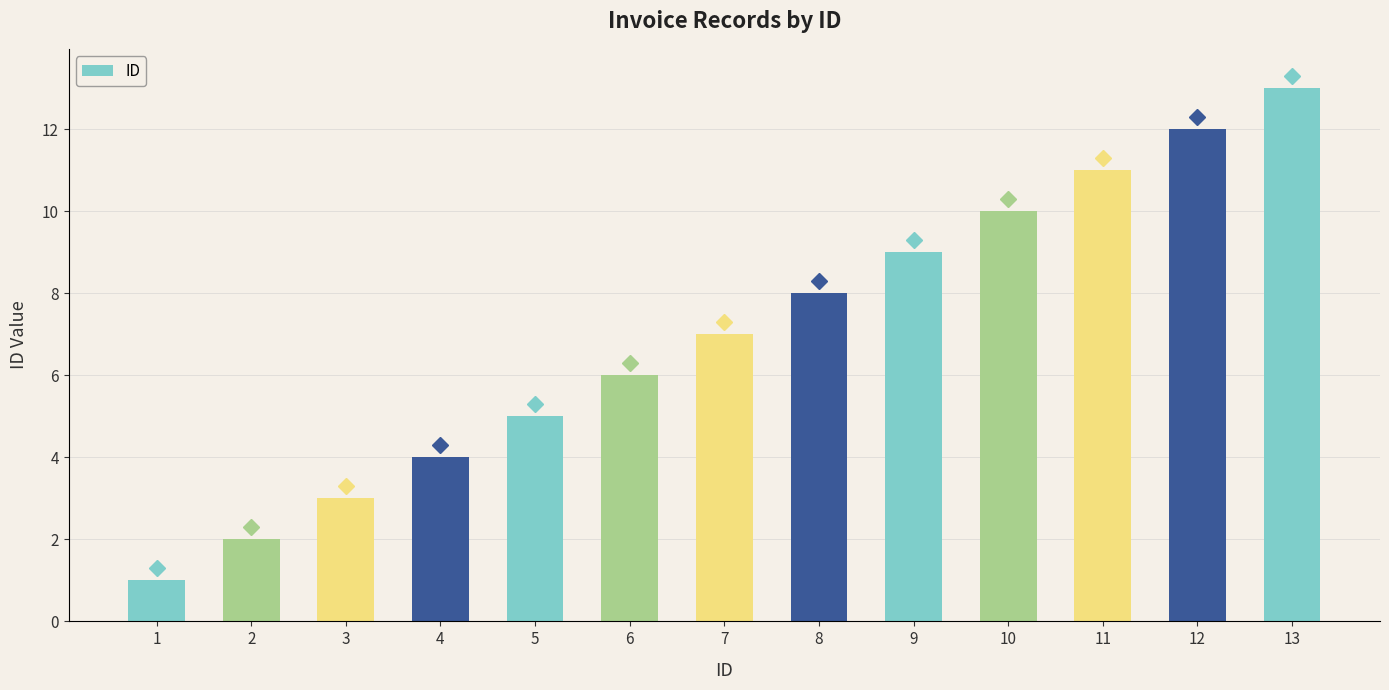

Are the bars grouped side by side (vs. stacked)?

No